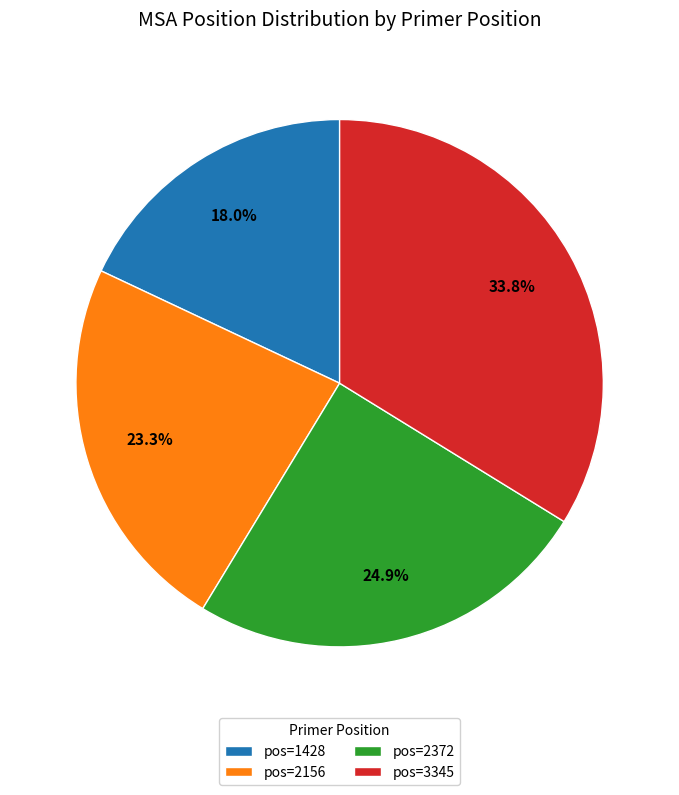

What percentage is NOT represented by pos=2156?

76.7%